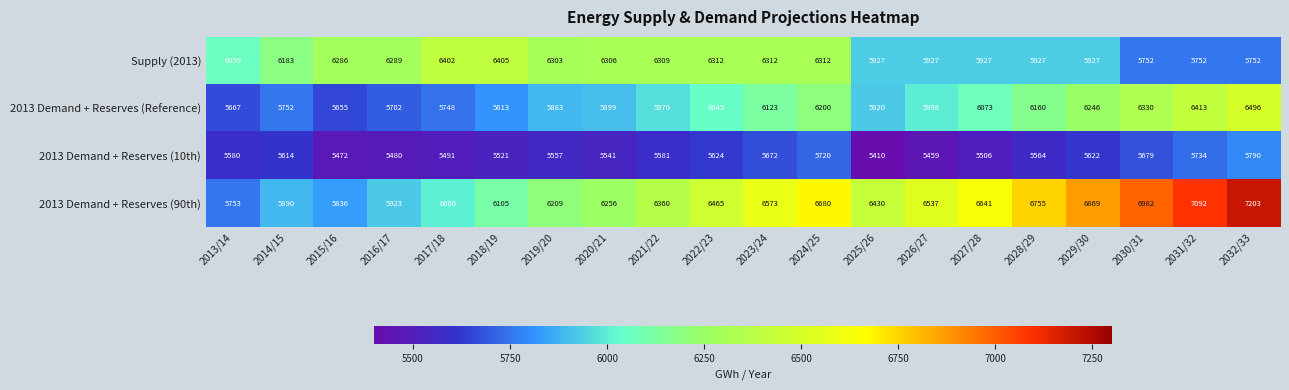

Rank the series at 2020/21 from highest to lowest value.

Supply (2013), 2013 Demand + Reserves (90th), 2013 Demand + Reserves (Reference), 2013 Demand + Reserves (10th)